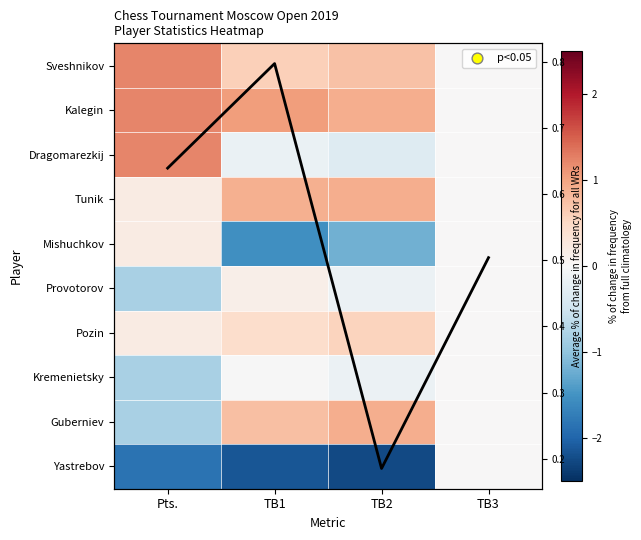

What is the sum of all Yastrebov values?

-6.2